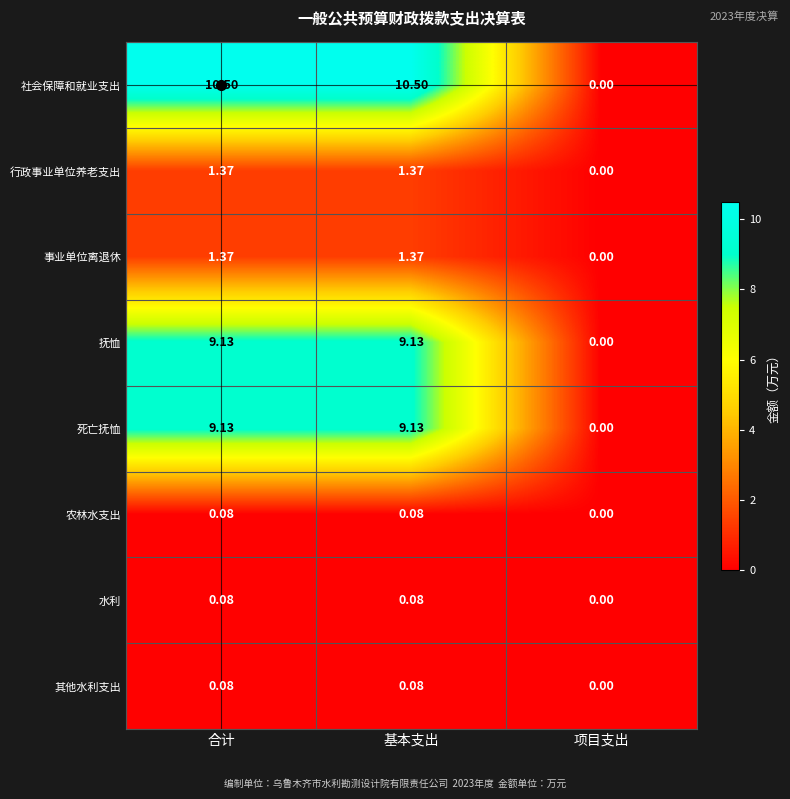

Which series has the largest total across all categories?

社会保障和就业支出